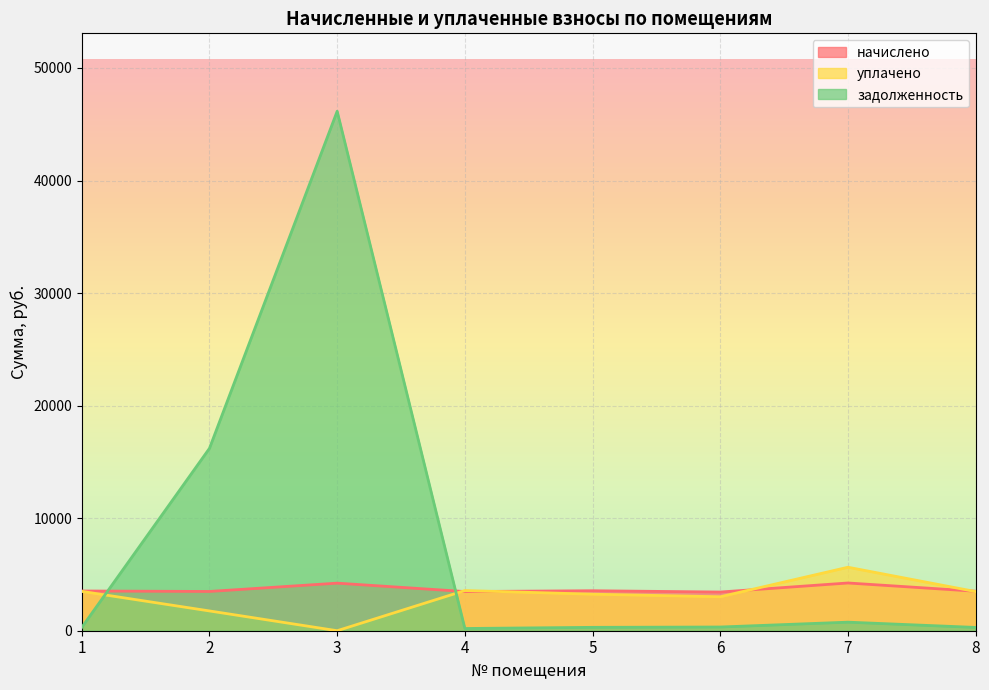

Which series has the largest total across all categories?

задолженность